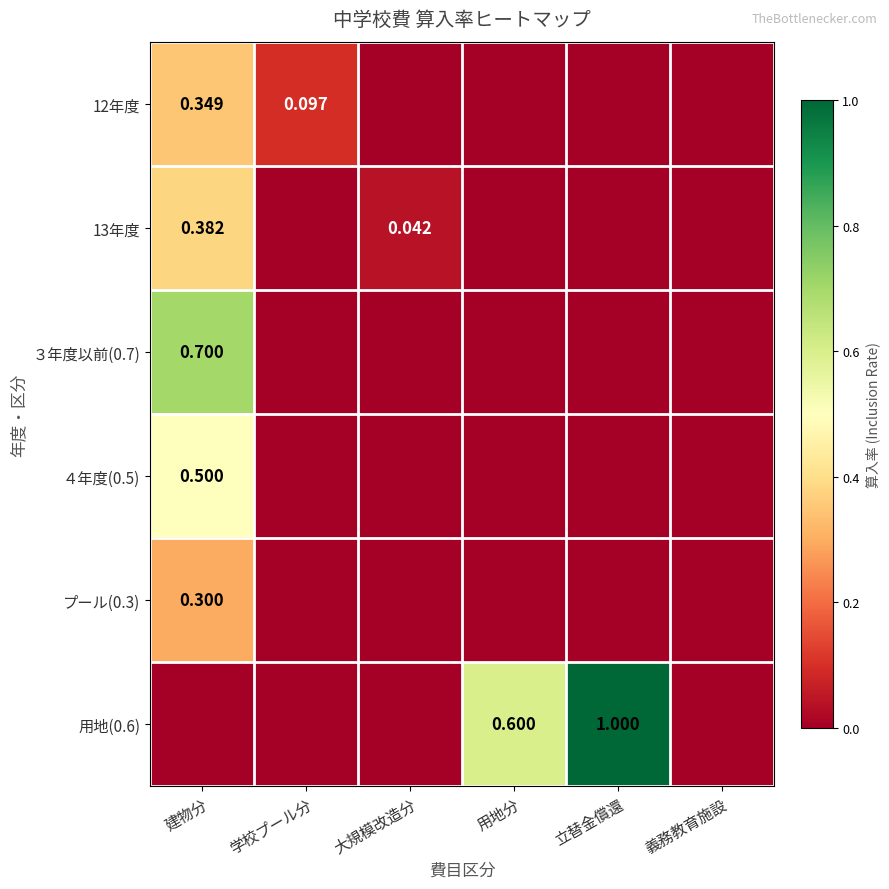

At which label is 13年度 closest to 0?

学校プール分